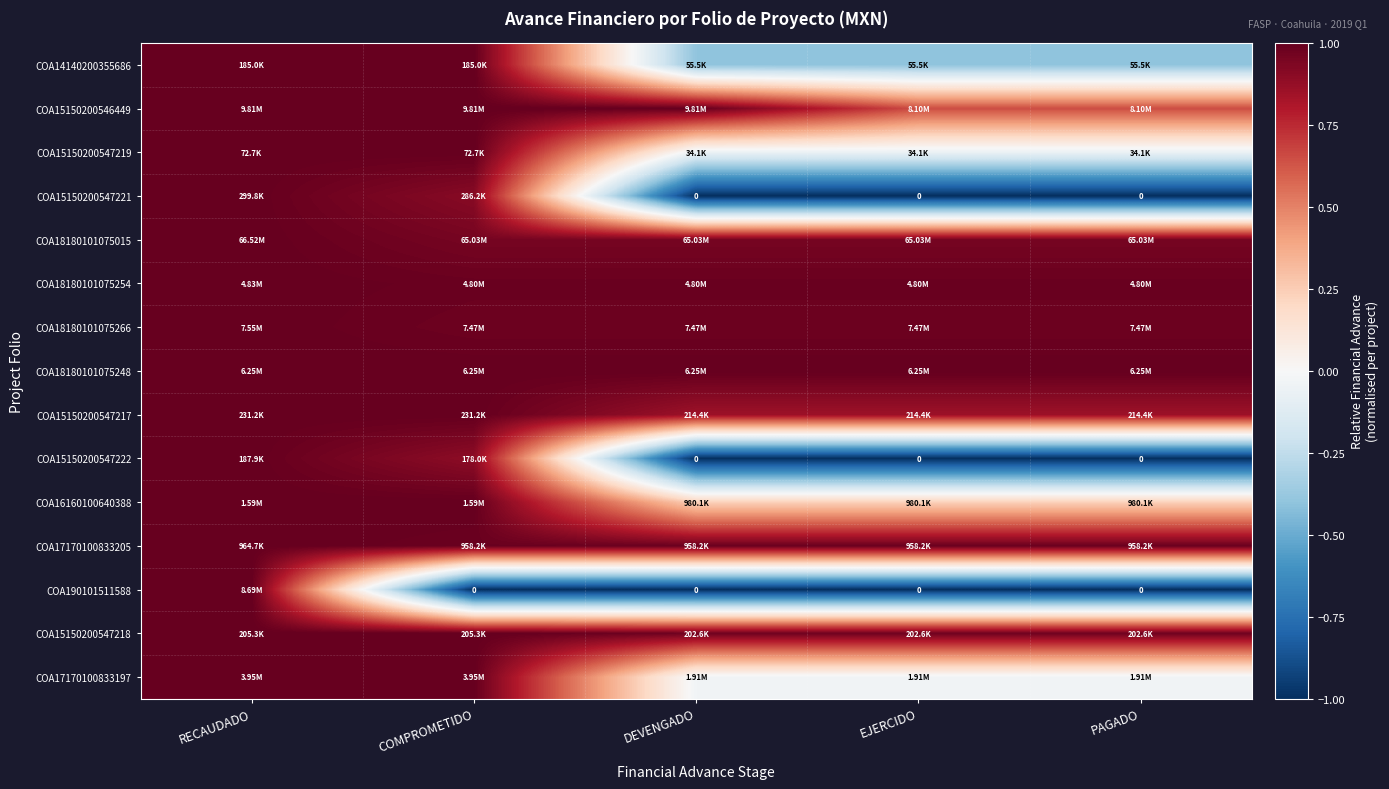

The value of COA190101511588 at COMPROMETIDO is -0.6. True or false?

False